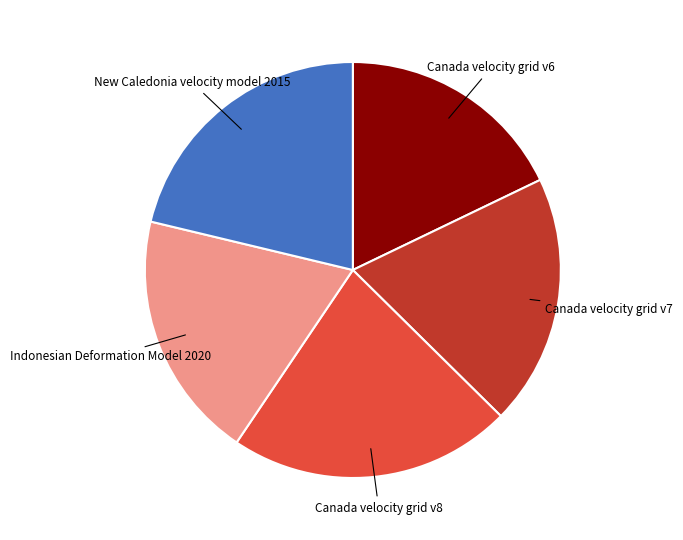

Is there a majority slice in this chart?

No